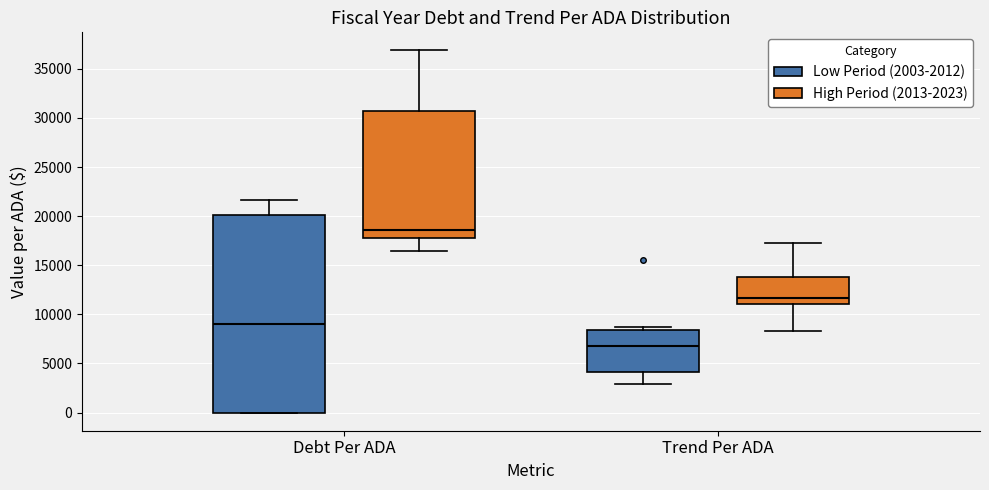

Reading left to right, transcribe this box plot: for each box, give where its median line is, the range the box spans, and where its two whiskers end, as read against the y-axis. The values are not printed on the chart, so give them approximately, as read against the axis.

Debt Per ADA (Low Period (2003-2012)): median 9000, box 0 to 20000, whiskers 0 to 21500
Debt Per ADA (High Period (2013-2023)): median 18500, box 18000 to 30500, whiskers 16500 to 37000
Trend Per ADA (Low Period (2003-2012)): median 7000, box 4000 to 8500, whiskers 3000 to 8500 (just above the box's upper edge)
Trend Per ADA (High Period (2013-2023)): median 11500, box 11000 to 14000, whiskers 8500 to 17000